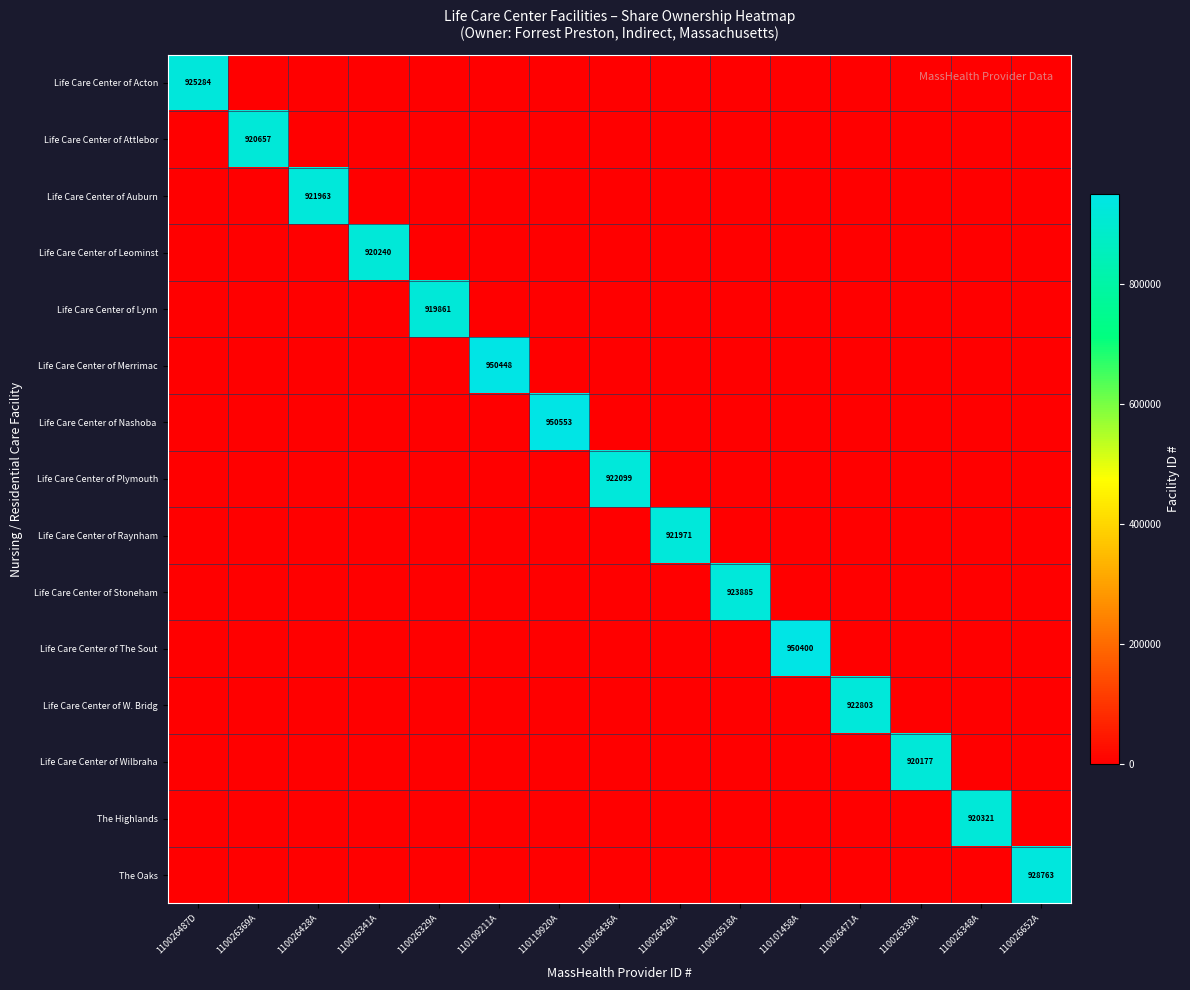

At which label is Life Care Center of Leominst closest to 460120?

110026487D